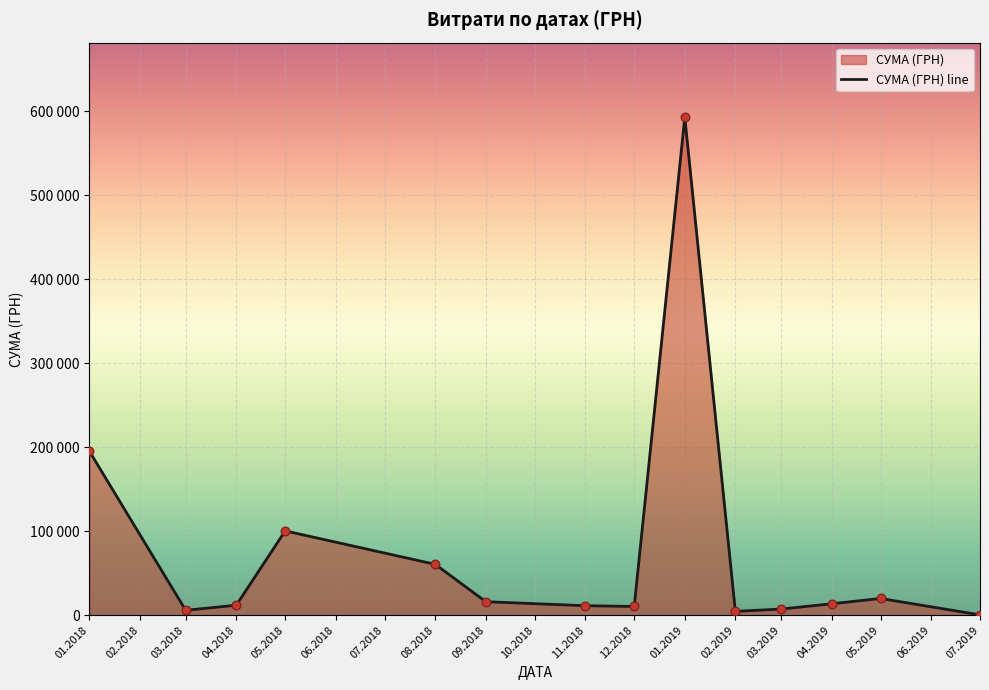

Which has a higher value, 05.2018 or 08.2018?

05.2018